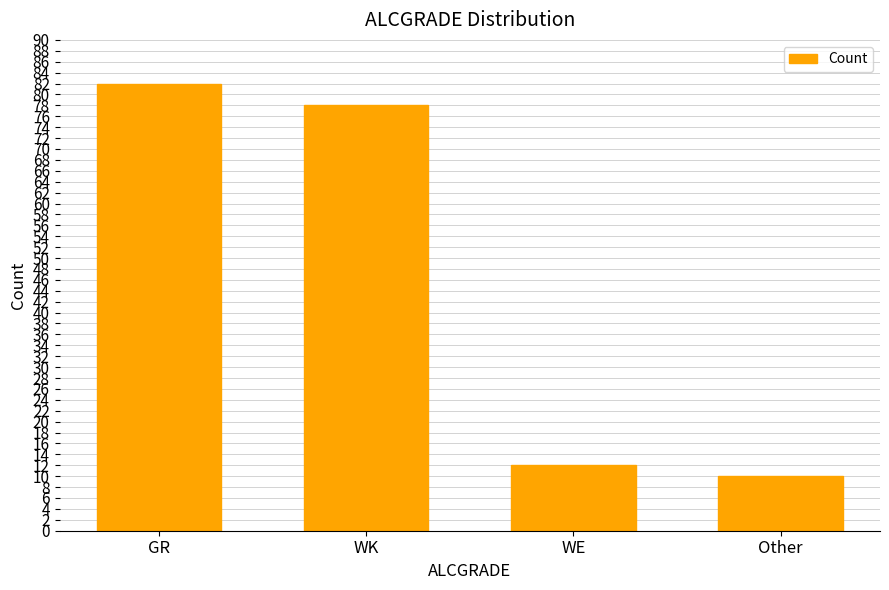

What position from the right is Other?

1